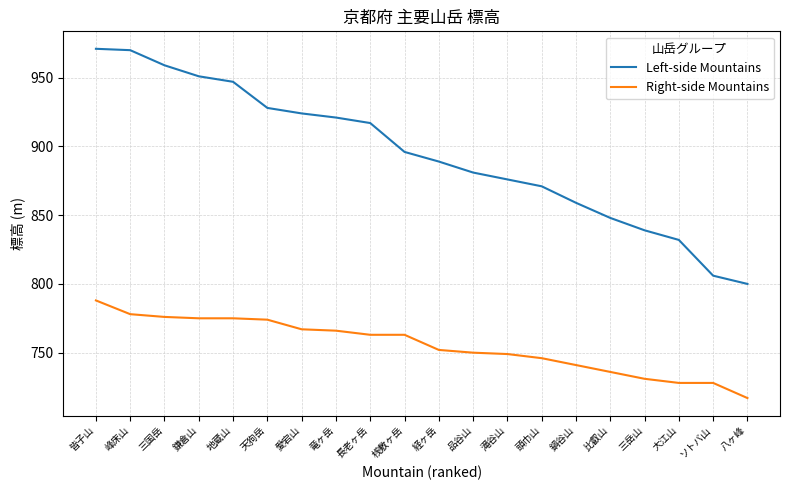

What is the difference between the highest and lowest values at 品谷山?

131